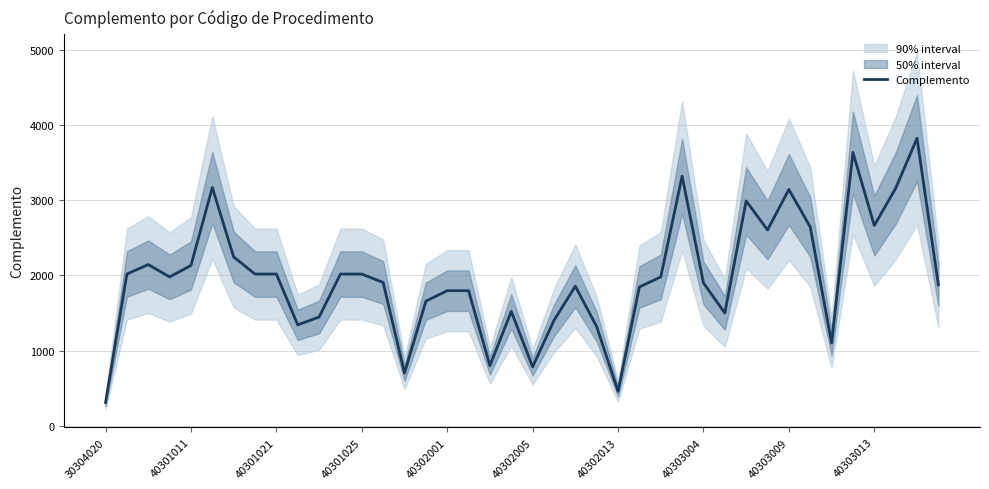

The value of Complemento at 40301021 is 2018.5. True or false?

True